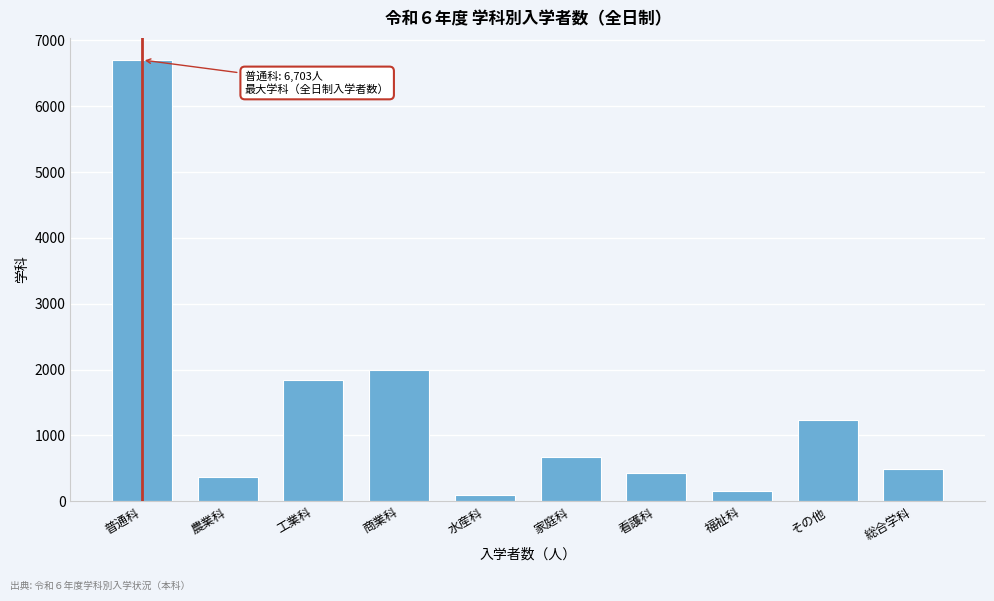

Reading right to left, what are all the values shown in this chart?

総合学科=486	その他=1237	福祉科=161	看護科=426	家庭科=670	水産科=103	商業科=1987	工業科=1842	農業科=377	普通科=6703